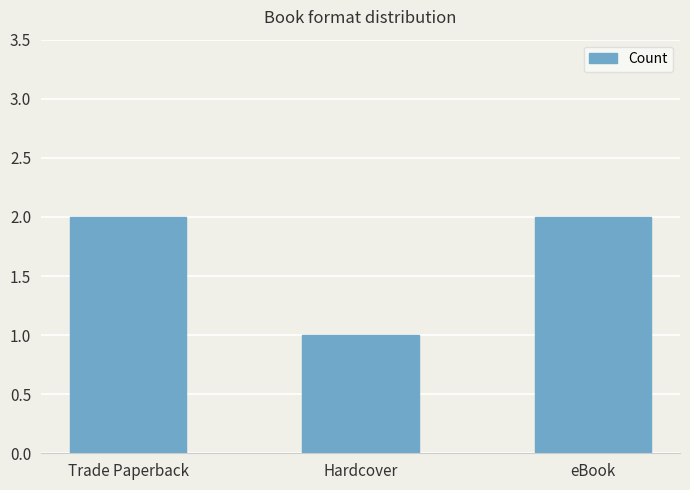

What is the label of the 2nd bar from the right?

Hardcover